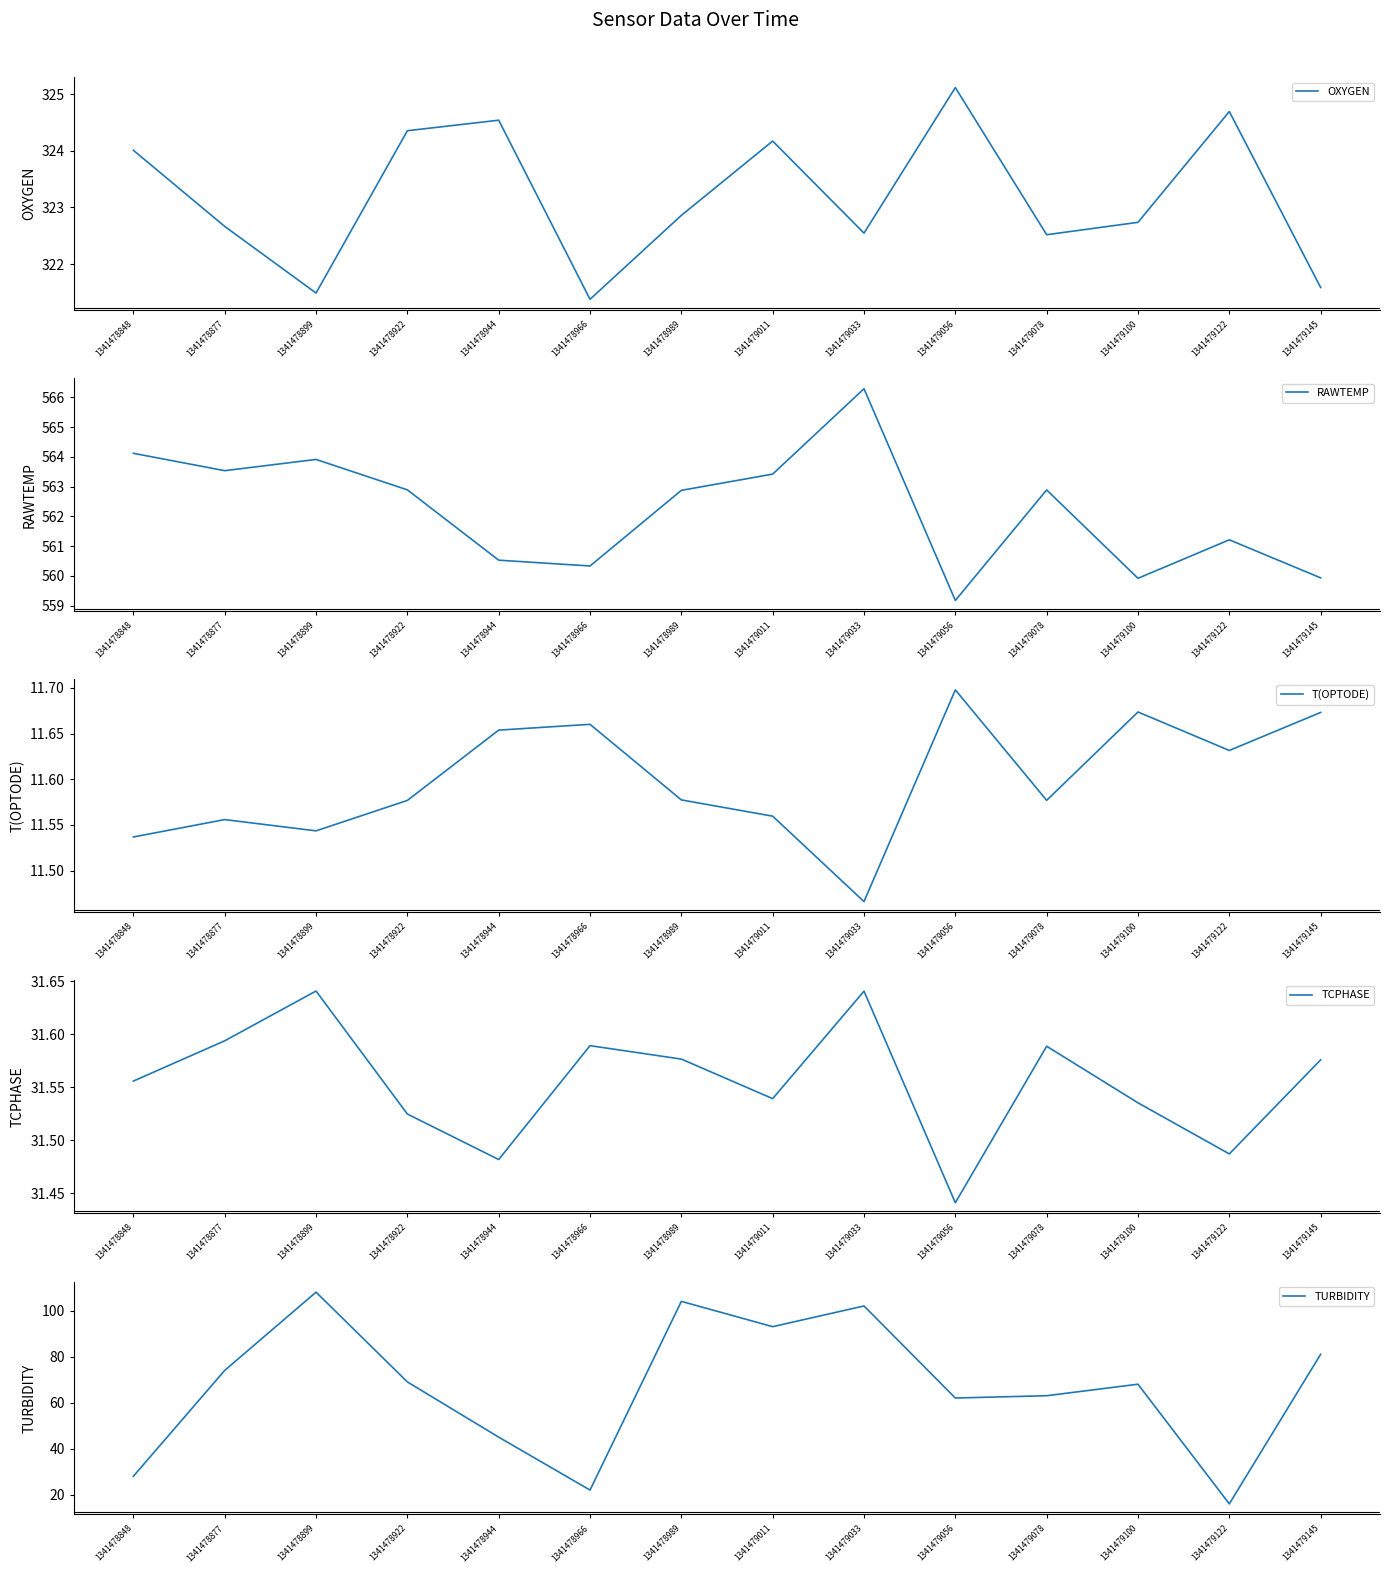

True or false: RAWTEMP has more than 2 interior local peaks.

True